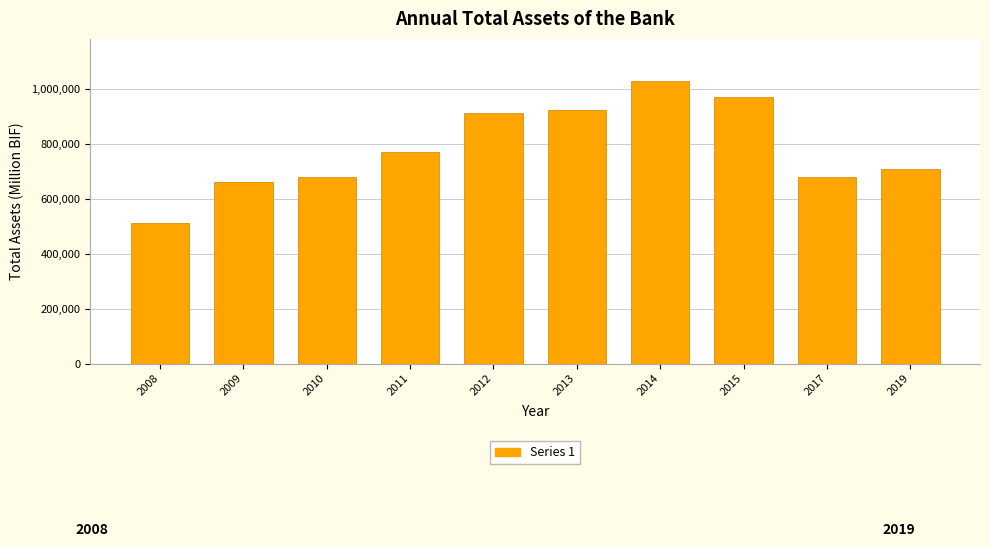

What is the difference between the maximum and minimum values?

515056.3